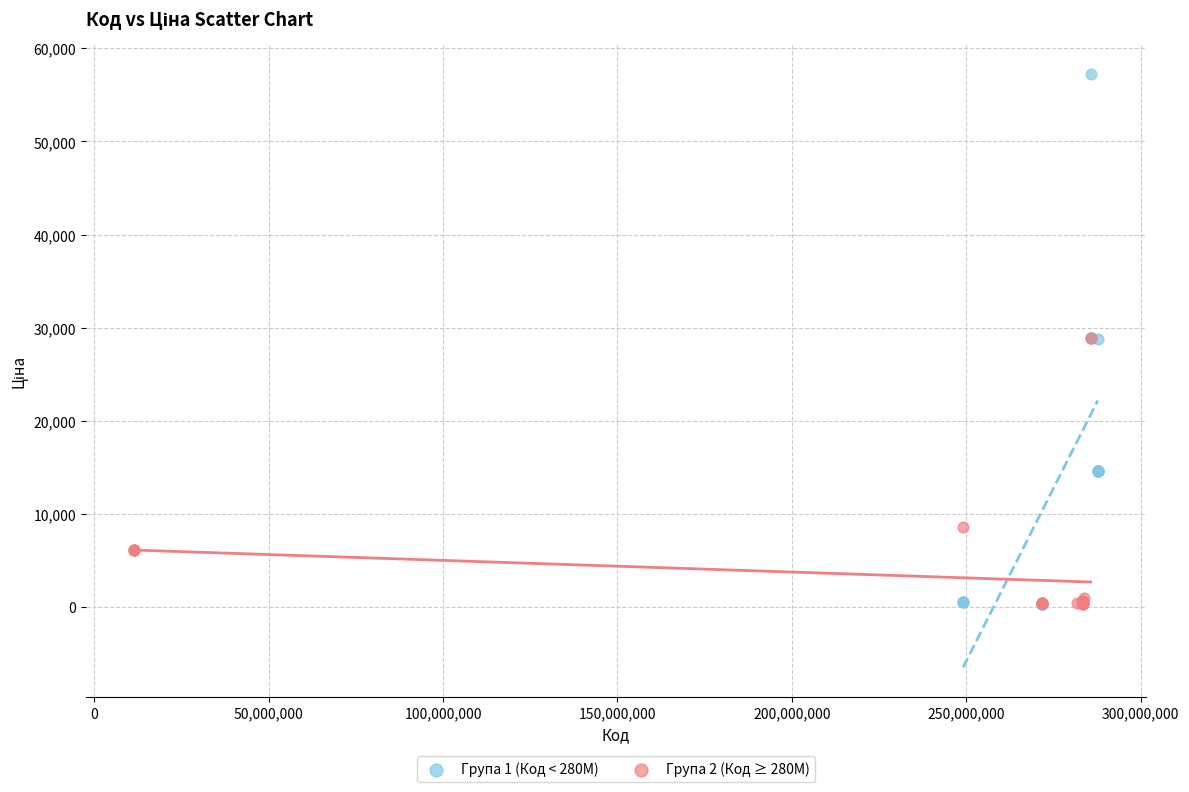

Which series has the widest spread of Y values?

Група 1 (Код < 280M)